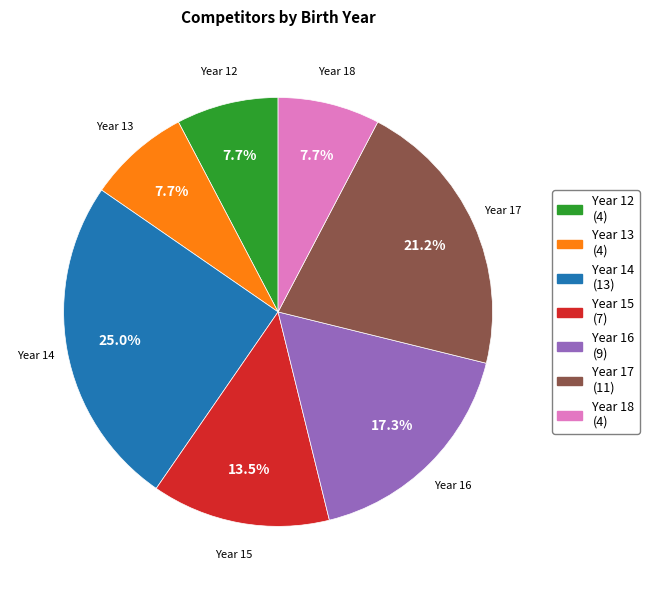

Does Year 13 represent more than half of the total?

No